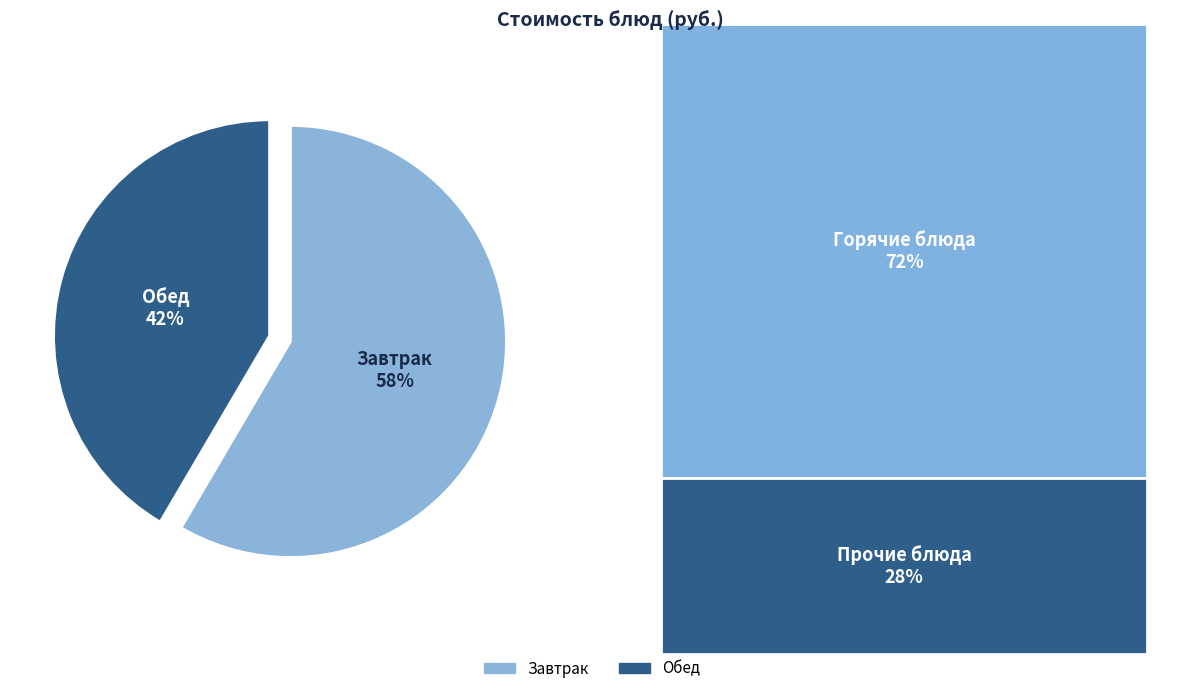

Which has a higher value, Завтрак or Обед?

Завтрак